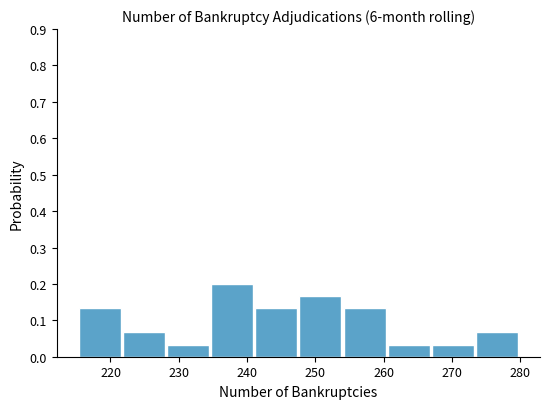

How tall is the bar that spans 254 to 261 on the x-axis? Neither the bar edges nor the heights are printed on the chart, so give them approximately, as read against the axes.

0.13